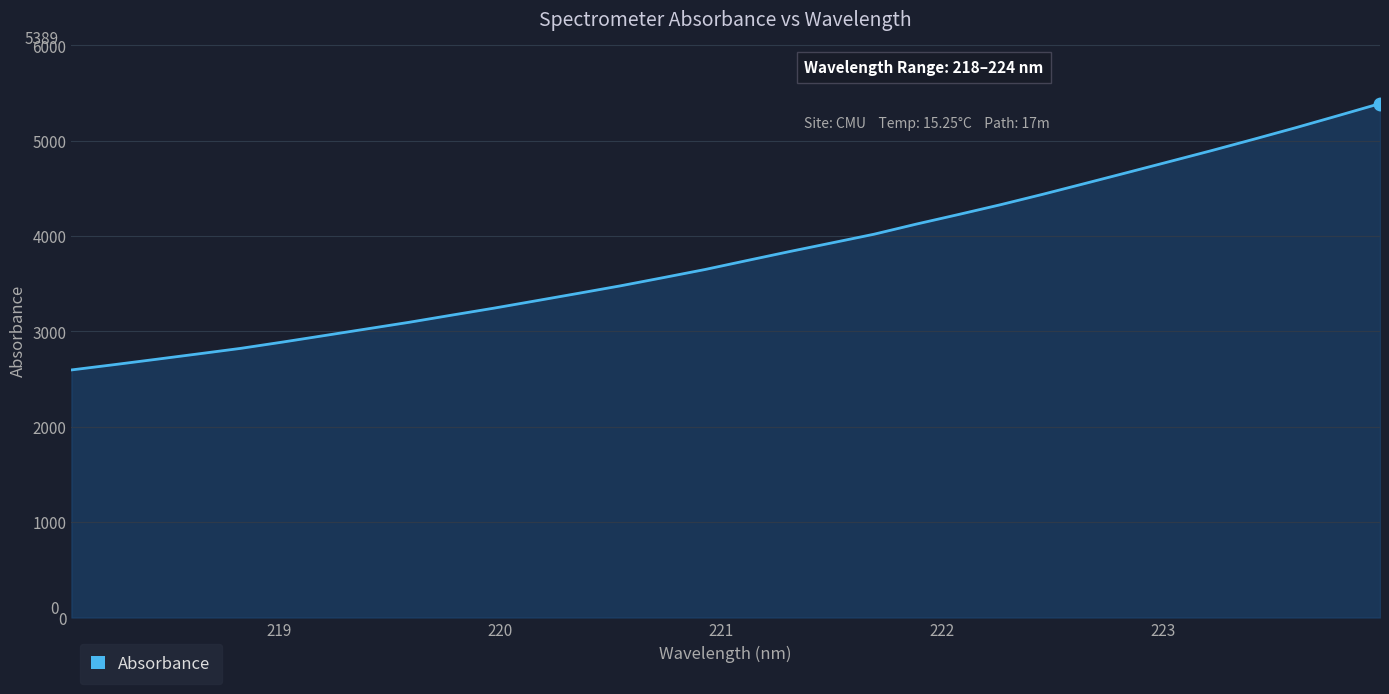

What is the minimum value shown in the chart?

2595.9